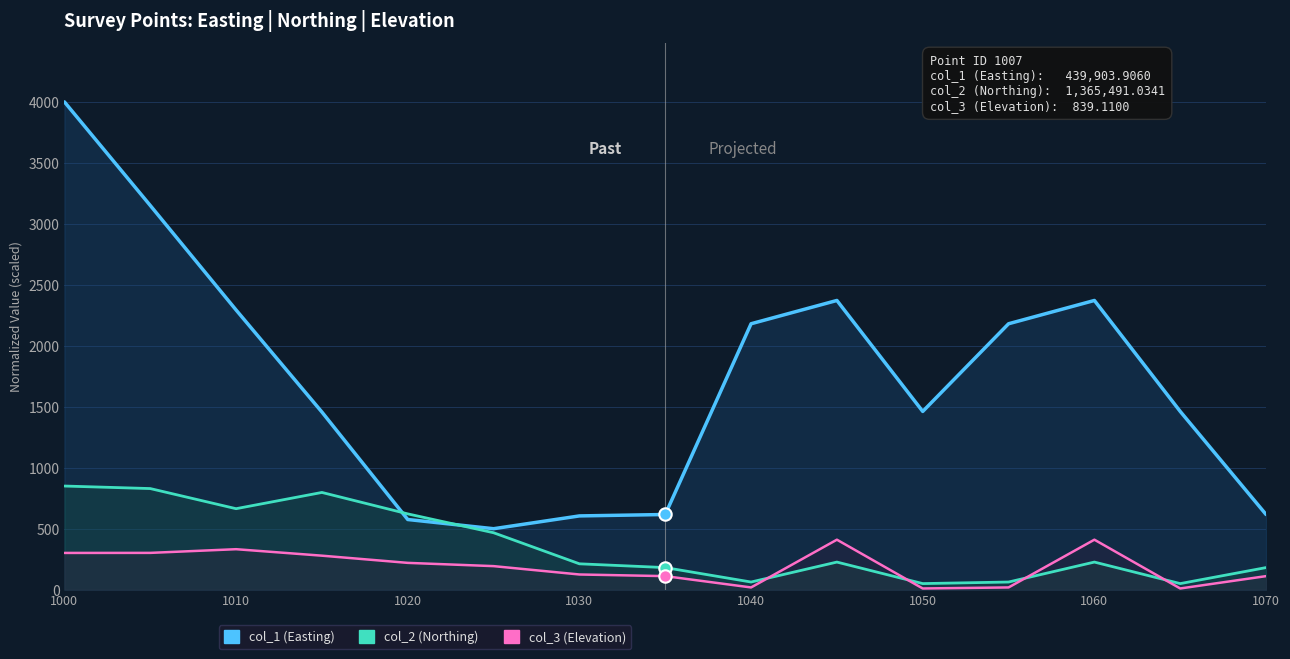

Which series reaches the minimum Y coordinate?

col_3 (Elevation)